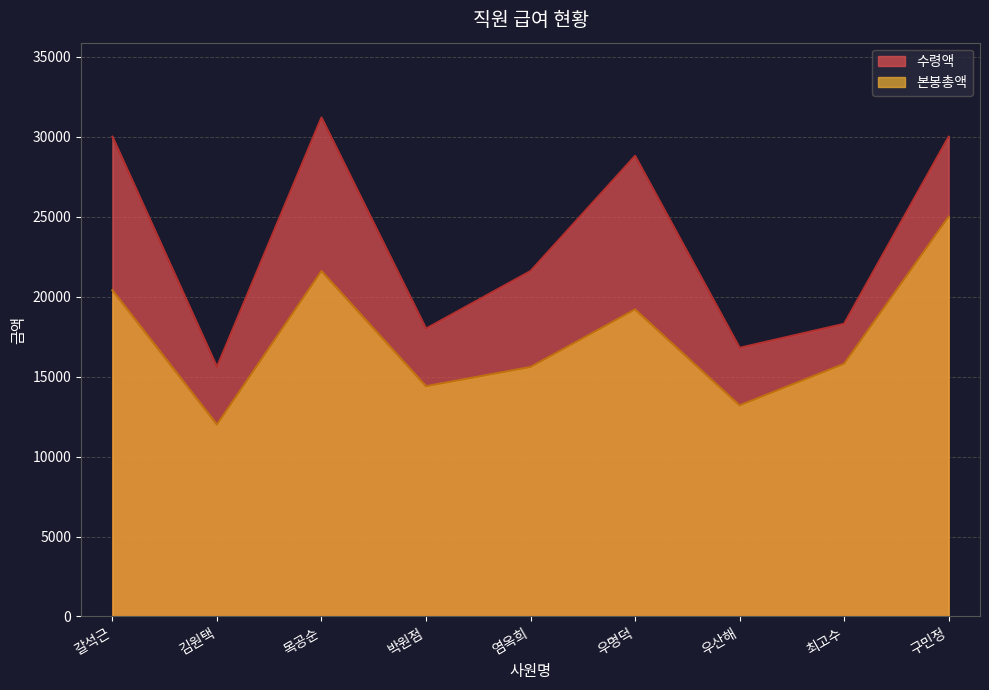

True or false: 본봉총액 and 수령액 intersect in this chart.

False